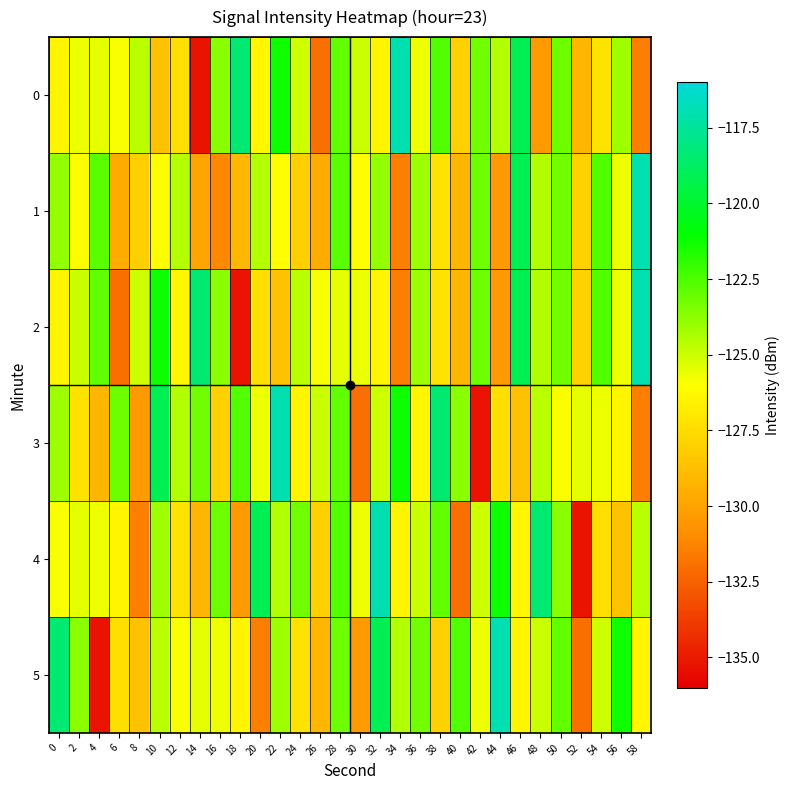

What is the total value across all series at 28?

-739.8